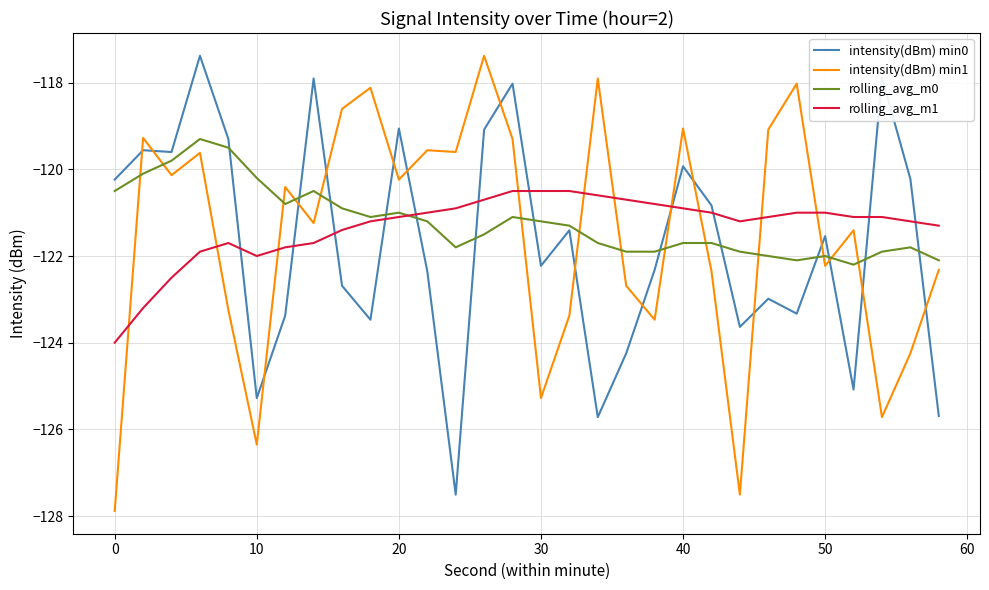

Which series has the largest total across all categories?

rolling_avg_m0